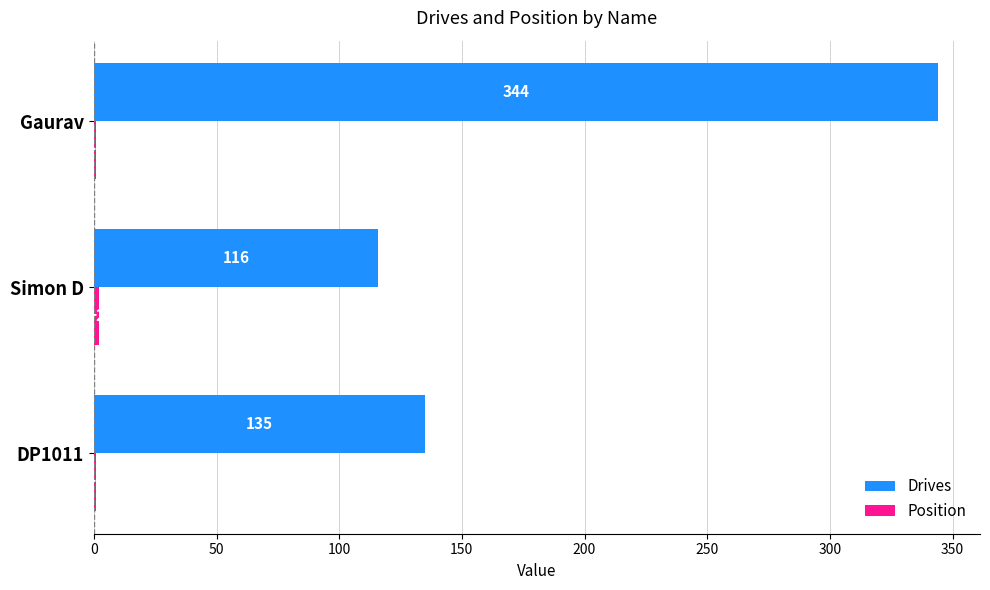

The value of Drives at DP1011 is 135. True or false?

True